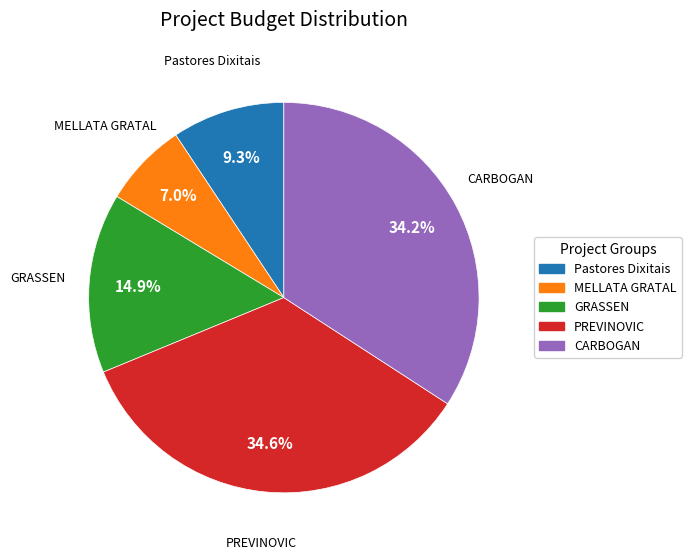

Combined, do Pastores Dixitais and GRASSEN account for over 50%?

No